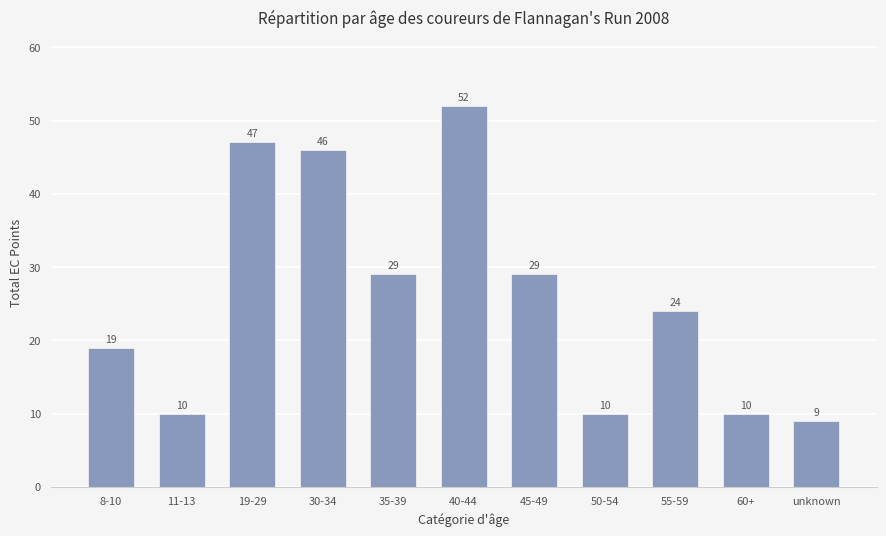

How many bars are there in total?

11